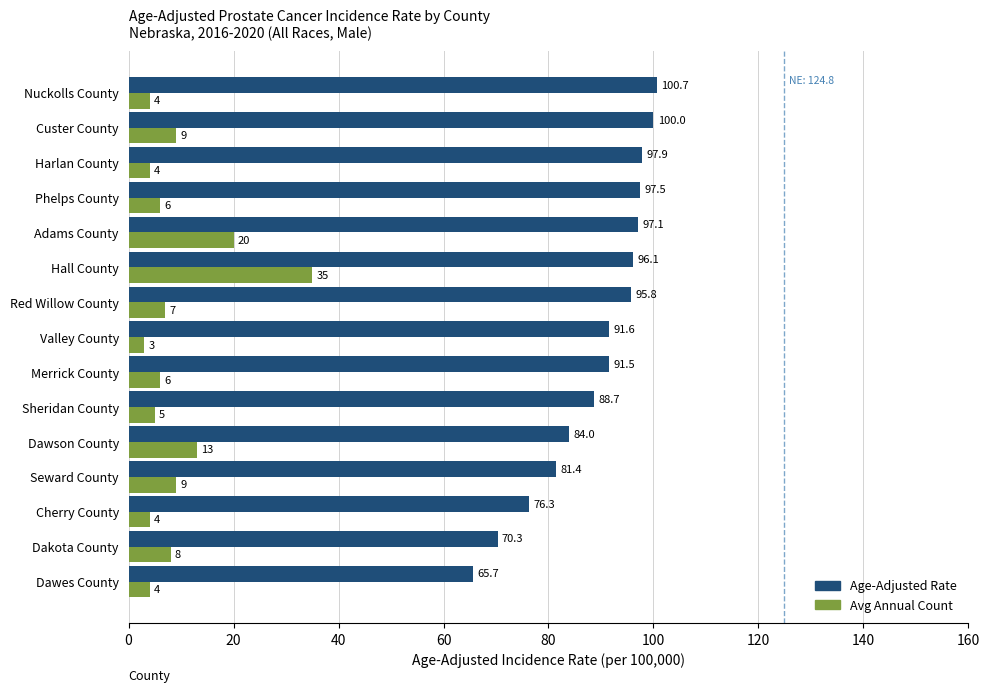

How many data points does each series have?

15